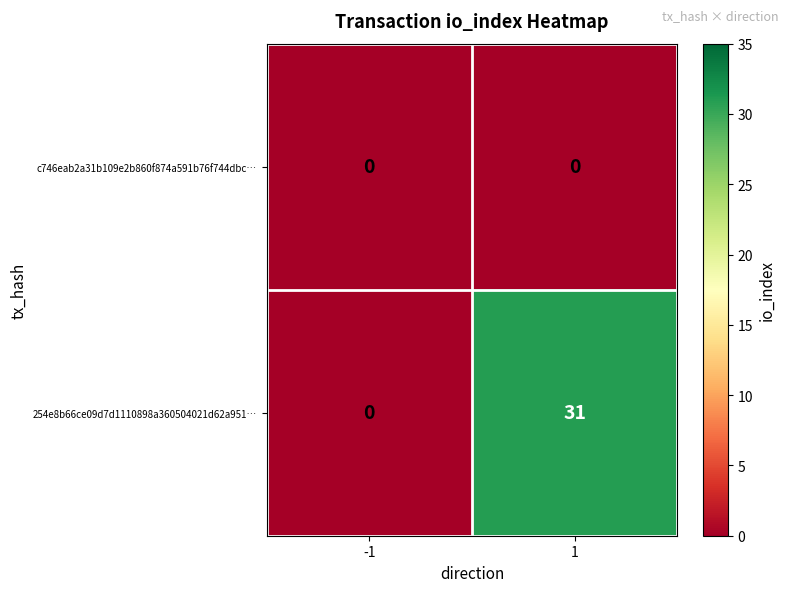

Rank the series by their maximum value, from lowest to highest.

c746eab2a31b109e2b860f874a591b76f744dbc…, 254e8b66ce09d7d1110898a360504021d62a951…